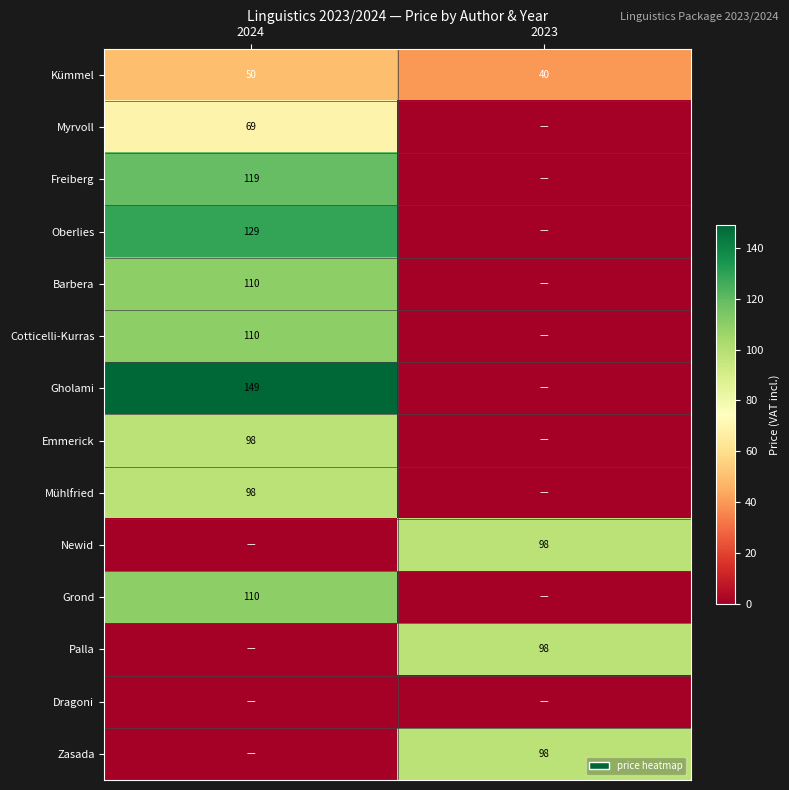

The Newid series shows 166 at 2023. True or false?

False